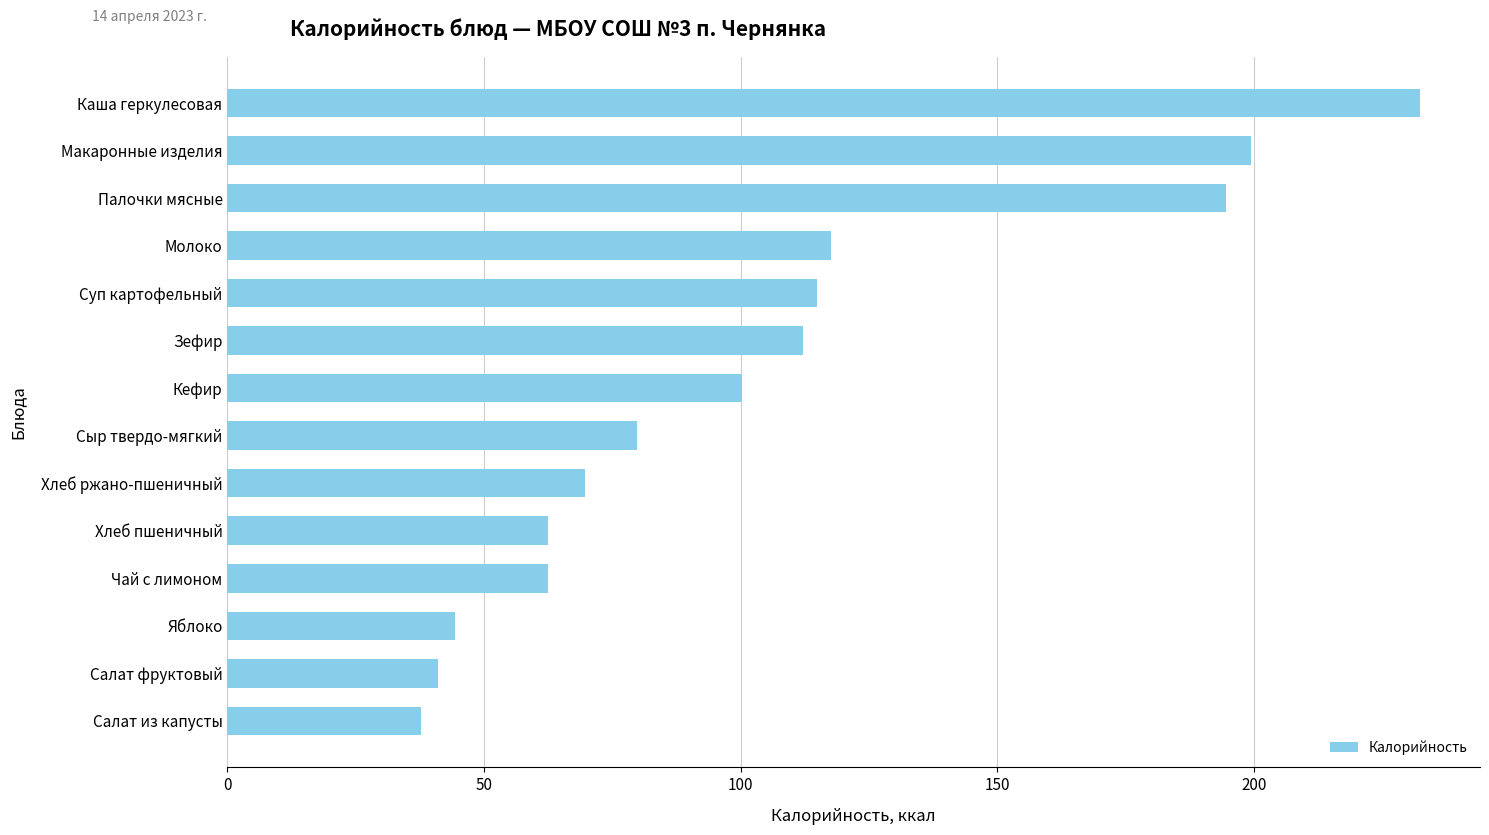

Count the number of data series in this chart.

1